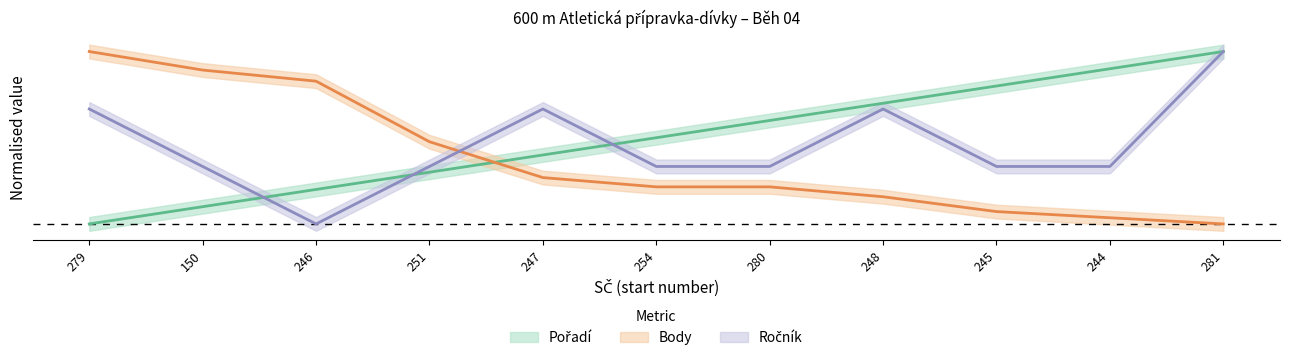

Rank the series by their average value, from highest to lowest.

Pořadí, Ročník, Body